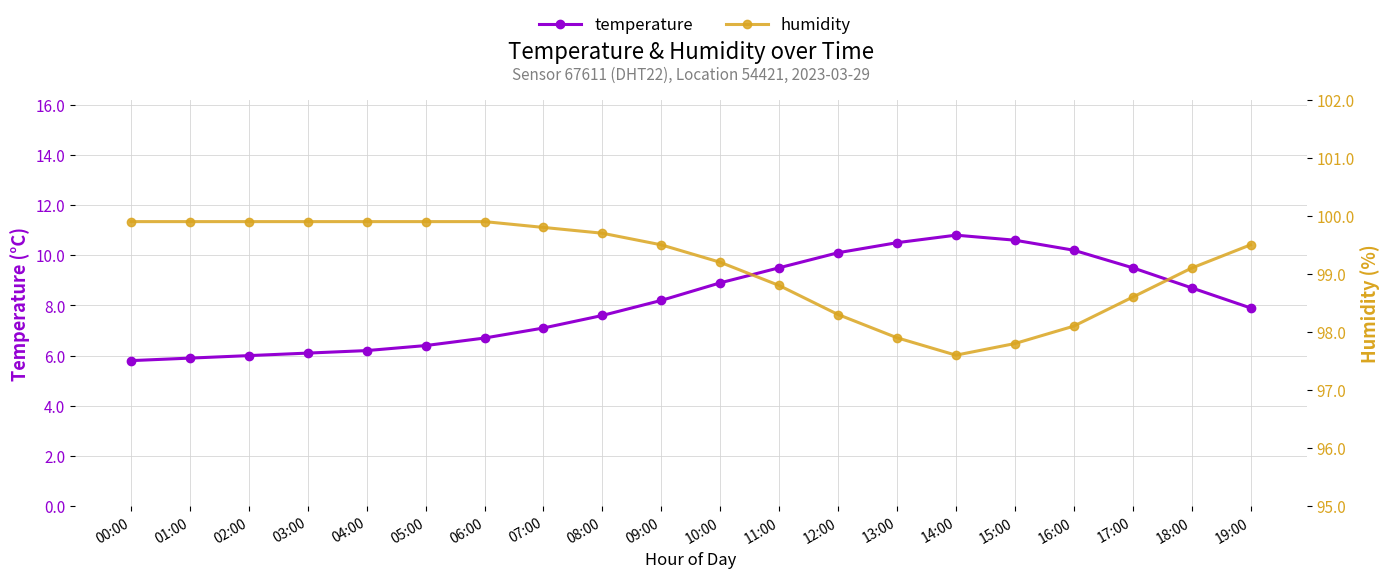

At which label does temperature first exceed 8?

09:00